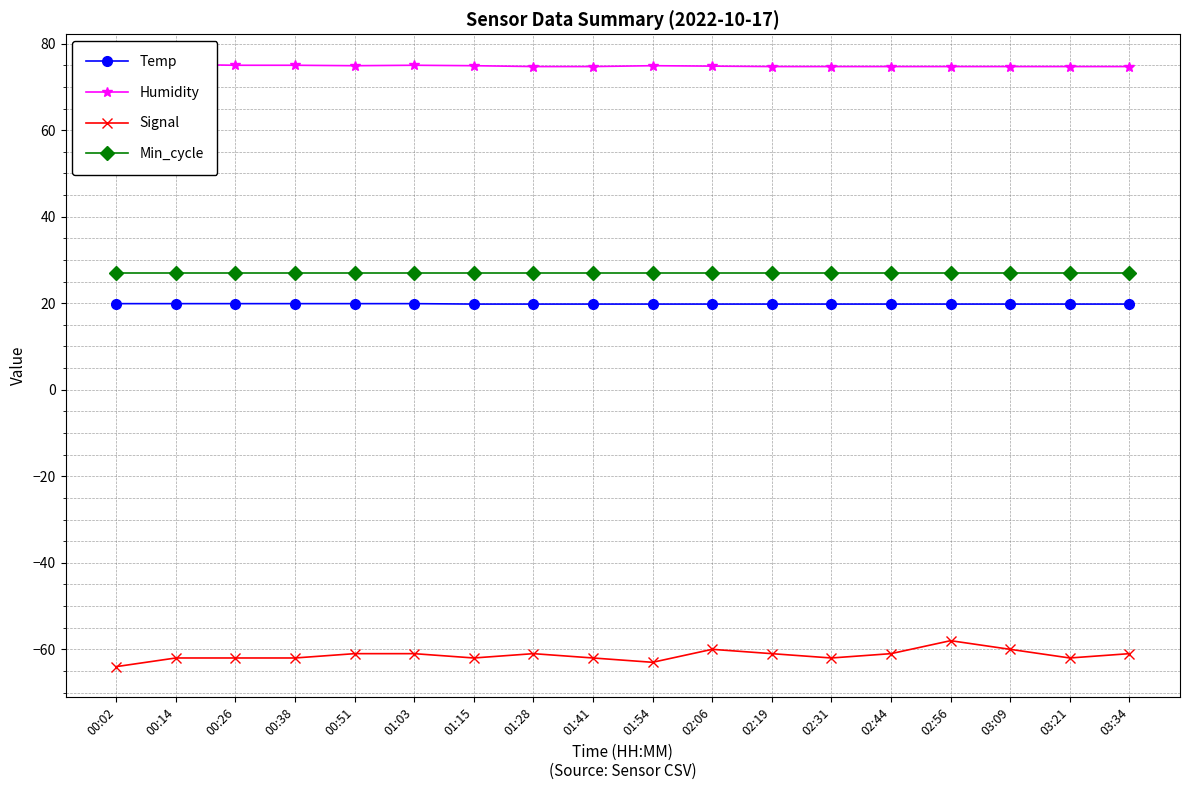

What is the label of the 17th point from the left?

03:21